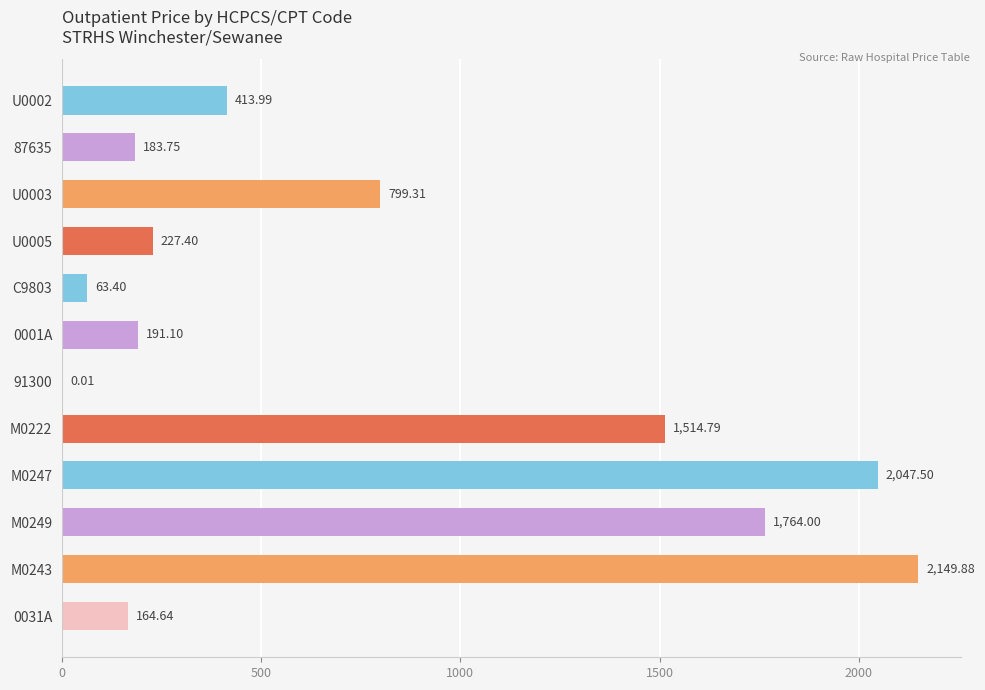

What is the sum of the values at C9803 and M0247?

2110.9